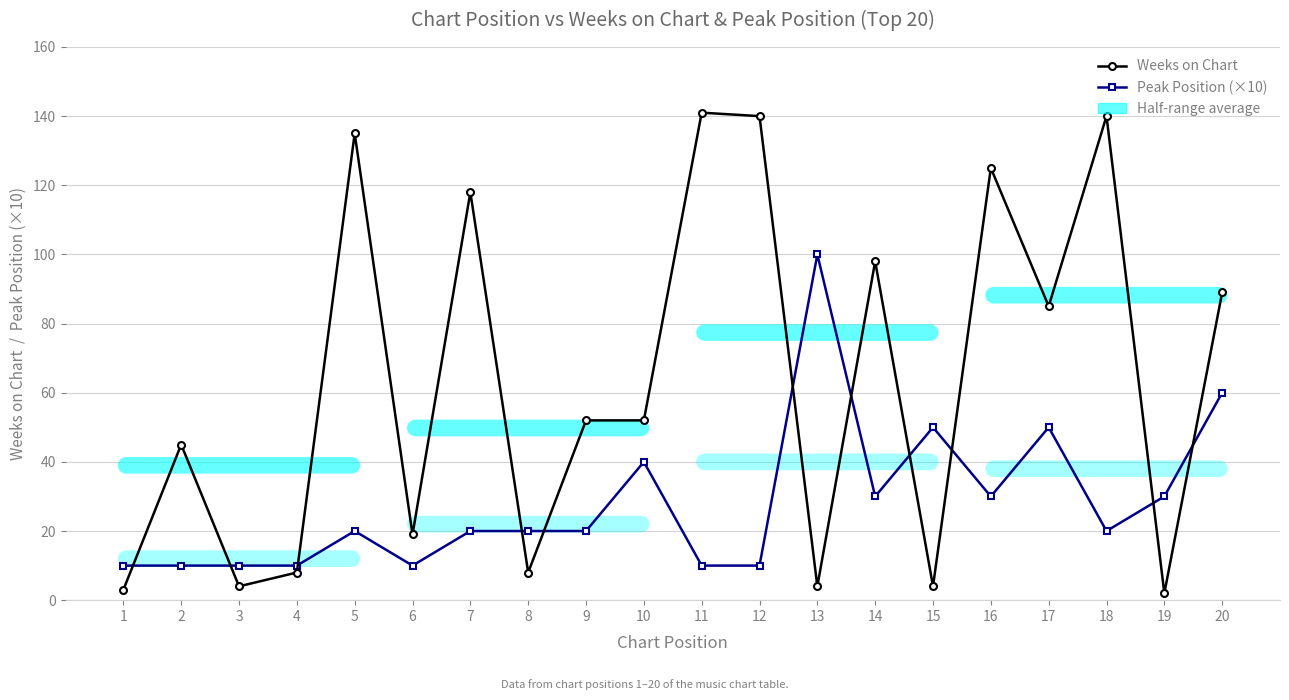

Rank the series by their average value, from highest to lowest.

Weeks on Chart, Peak Position (×10)